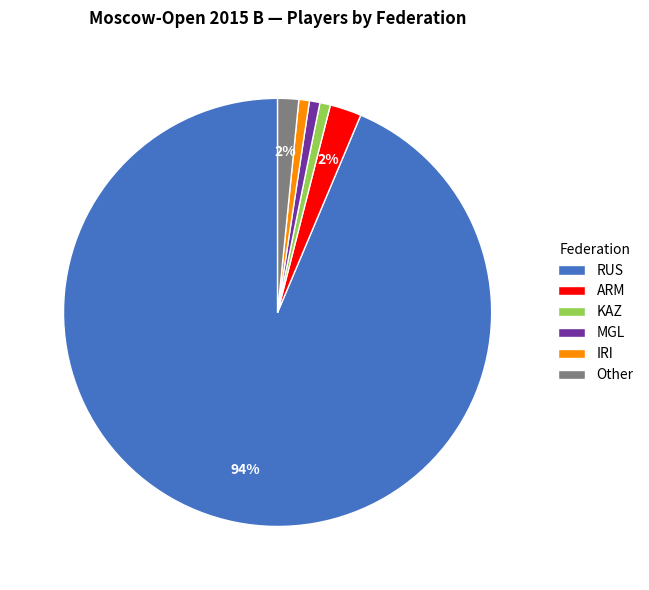

Is IRI the majority of the pie?

No